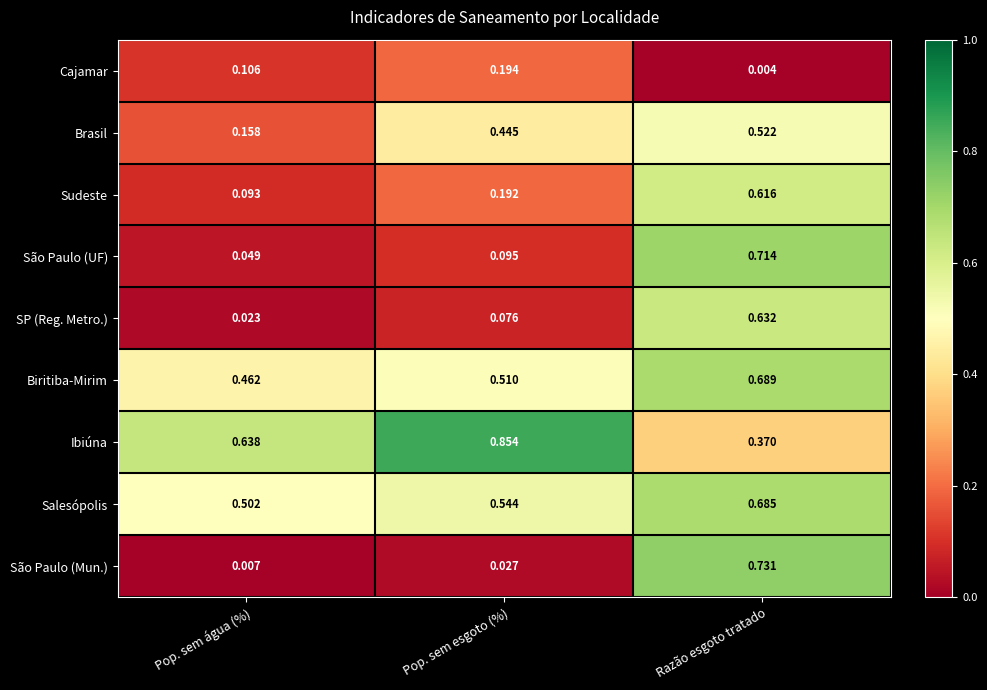

Which series changed the most between Pop. sem água (%) and Razão esgoto tratado?

São Paulo (Mun.)